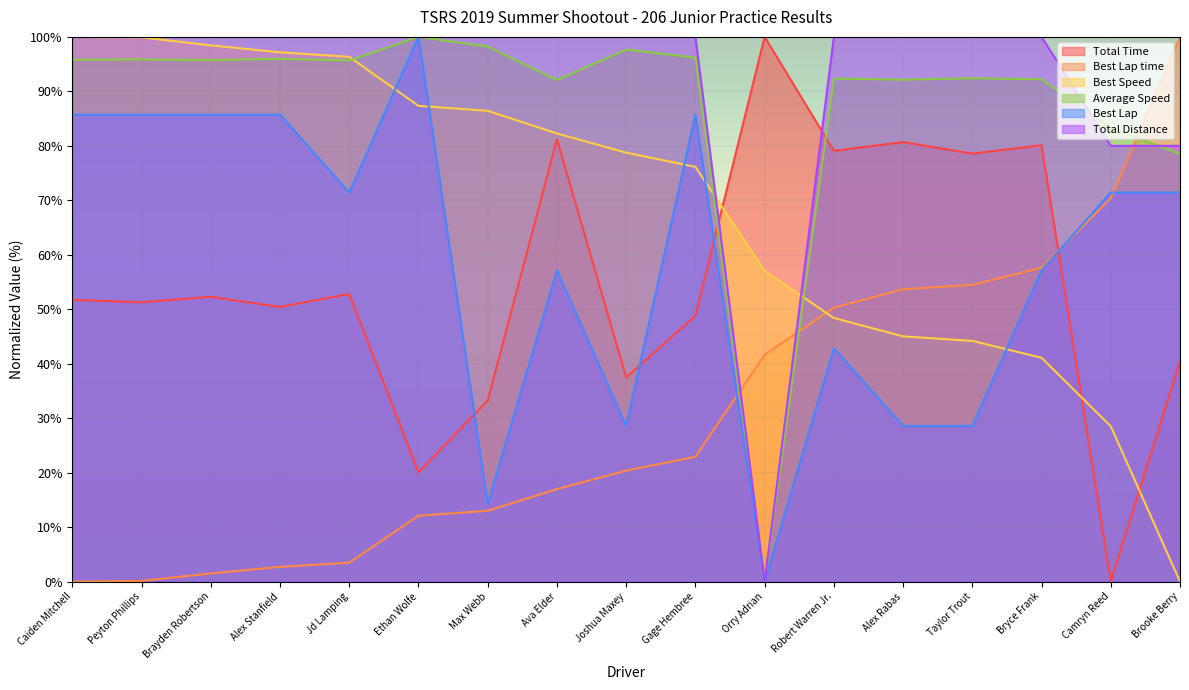

At Brayden Robertson, list the series in order from smallest to largest.

Best Lap time, Total Time, Best Lap, Average Speed, Best Speed, Total Distance